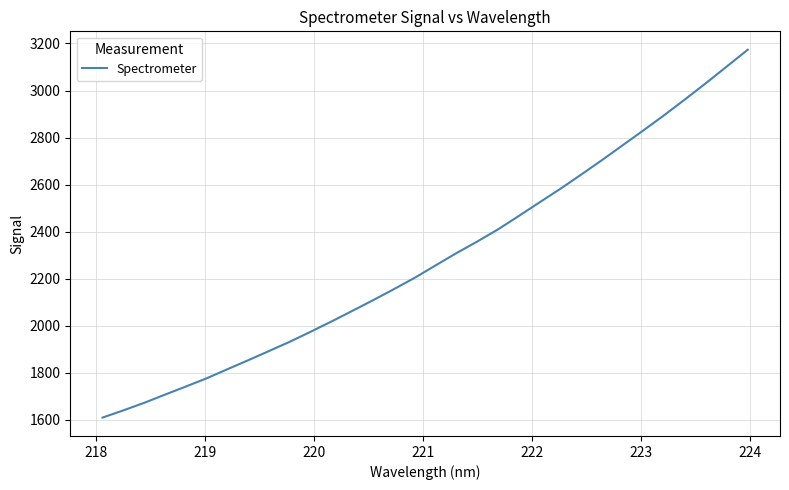

What is the difference between the maximum and minimum values?

1564.8